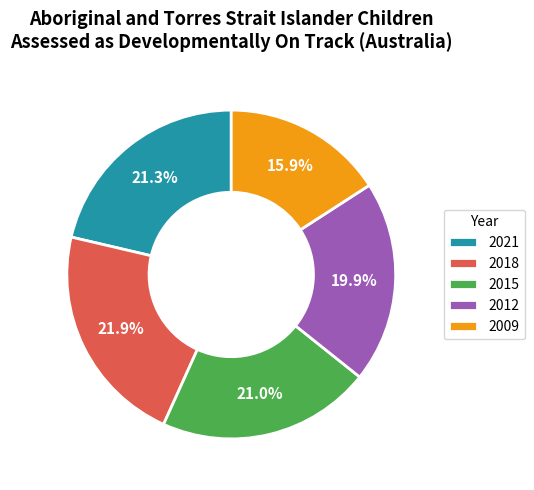

To the nearest percent, what is the combined percentage of 2018 and 2009?

38%